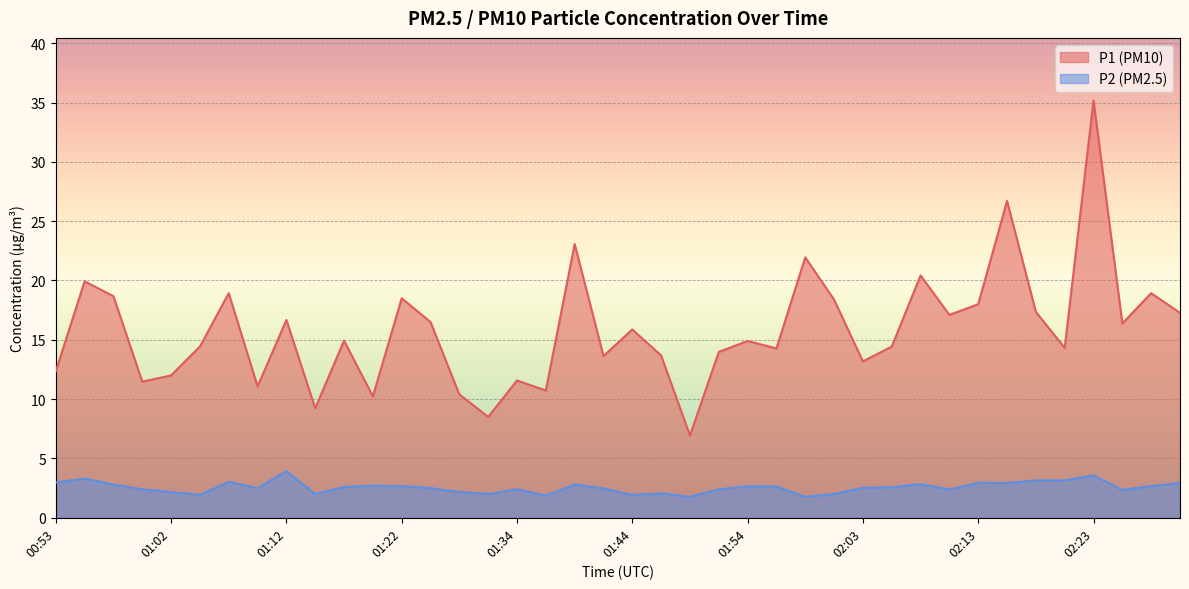

What position from the right is 02:13?

8